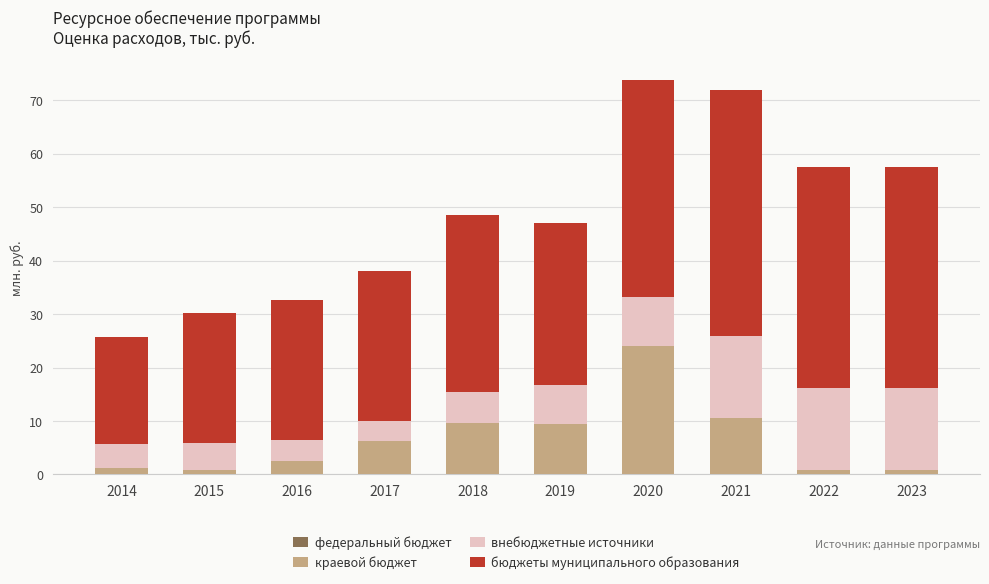

Does the chart contain any negative values?

No